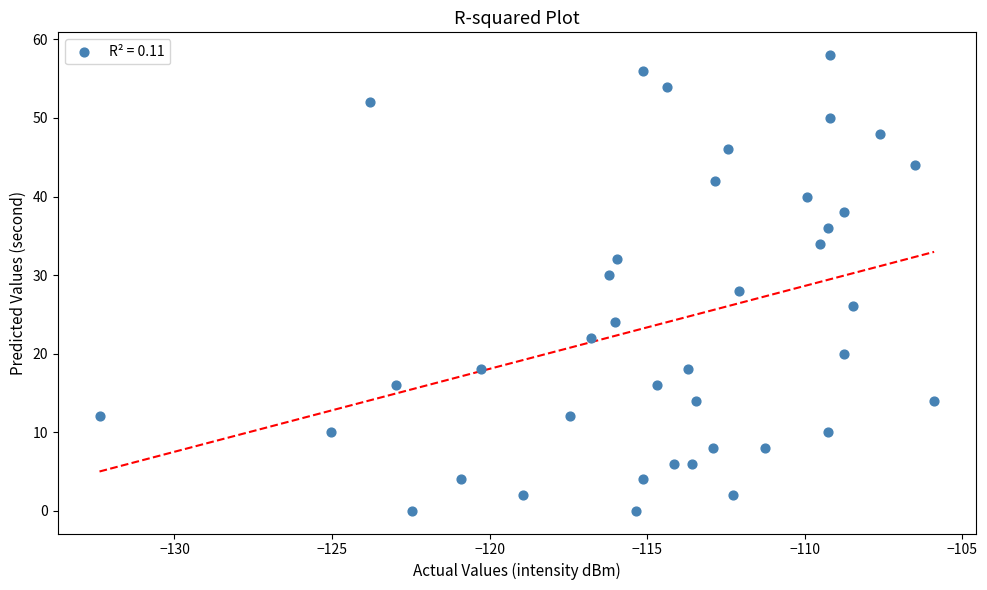

What is the range of Y values (max minus min)?

58